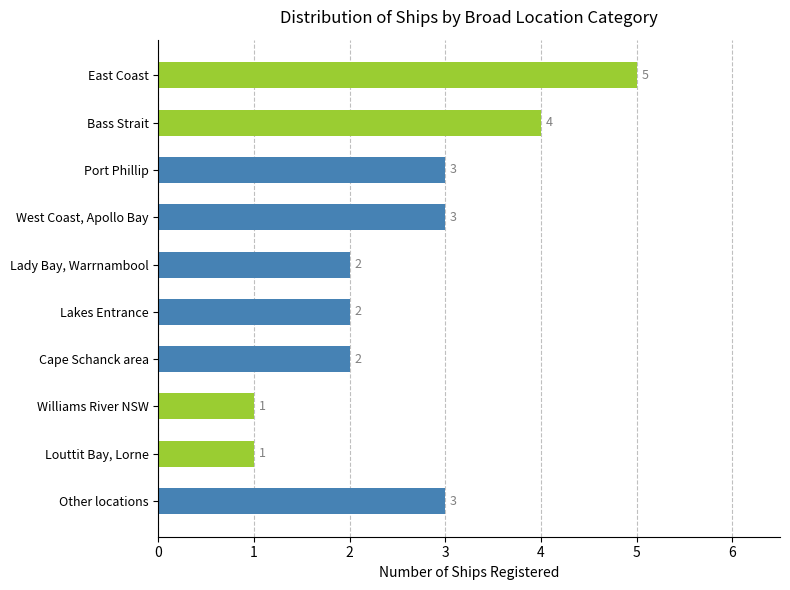

What is the sum of the values at Lakes Entrance and East Coast?

7